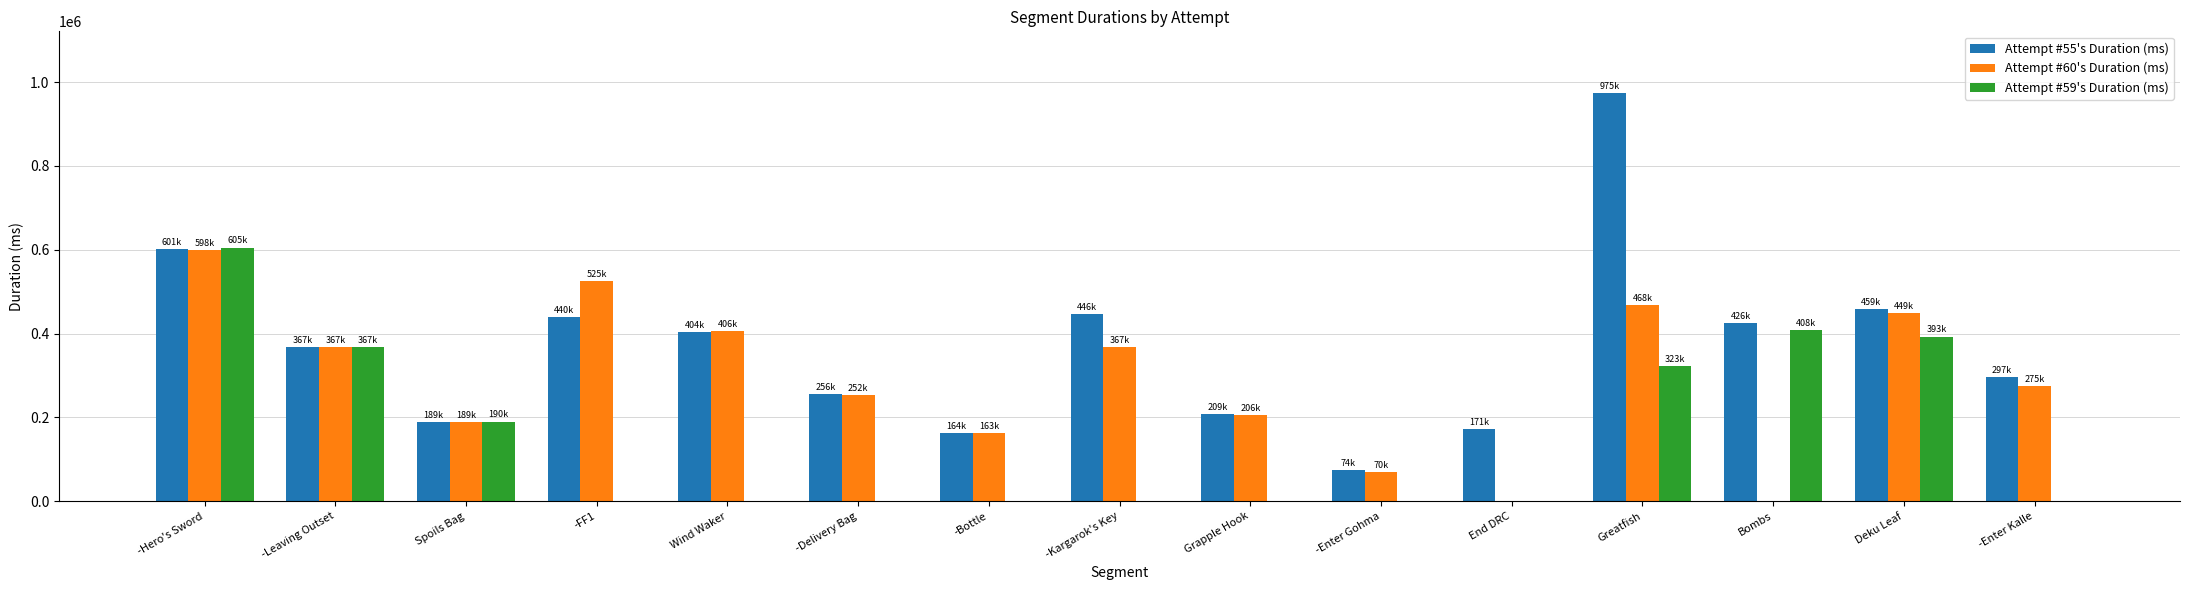

How many values in the Attempt #59's Duration (ms) series exceed 0?

6